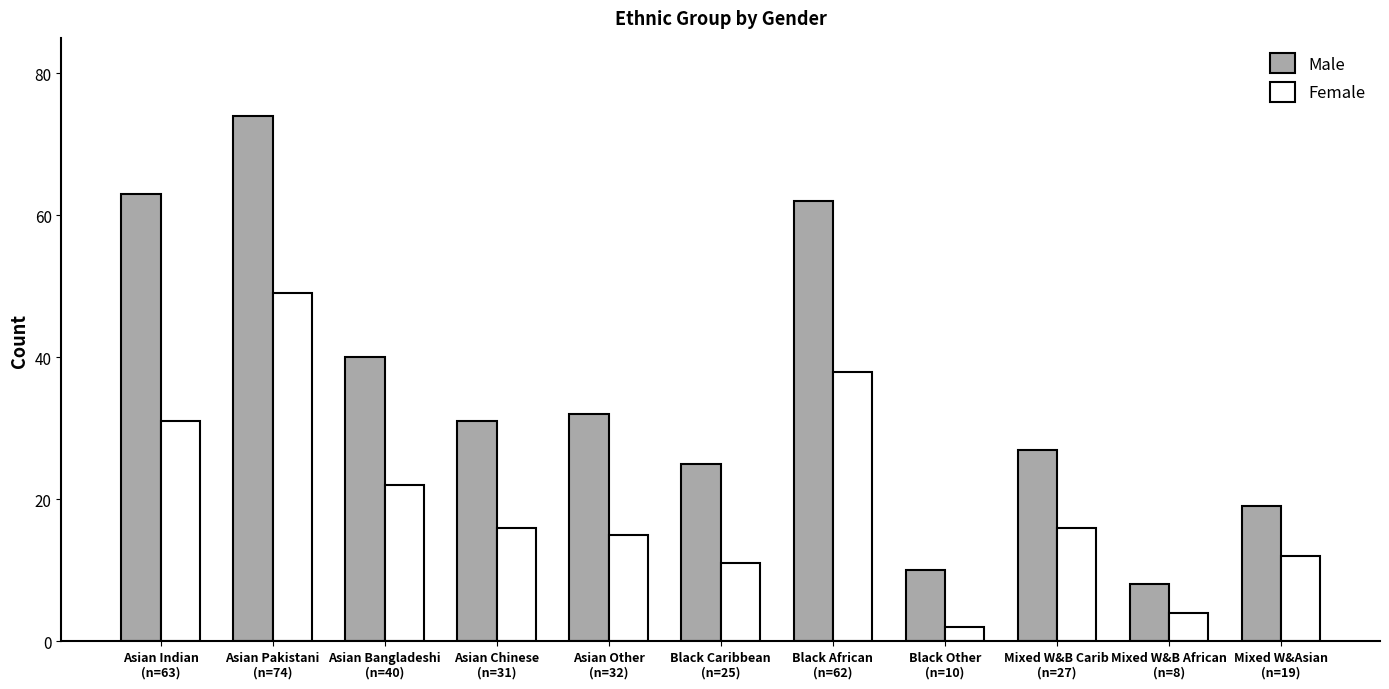

Rank the series by their average value, from lowest to highest.

Female, Male